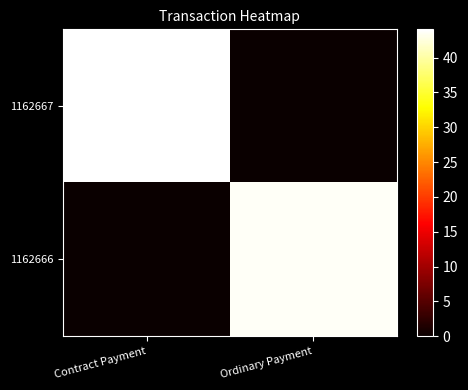

List the series in order of their peak value, lowest first.

1162666, 1162667